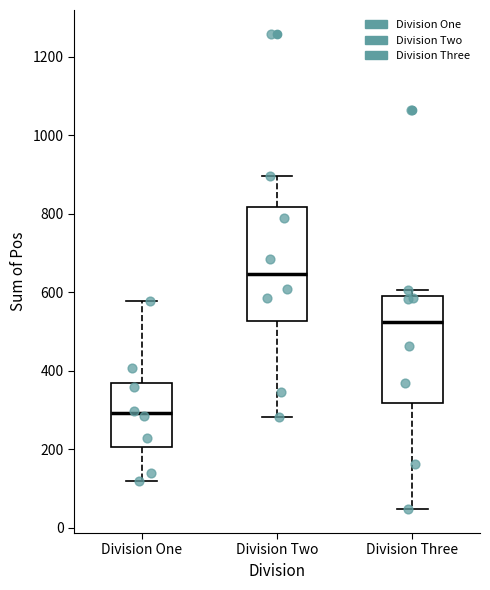

Which box's median line is the lowest?

Division One